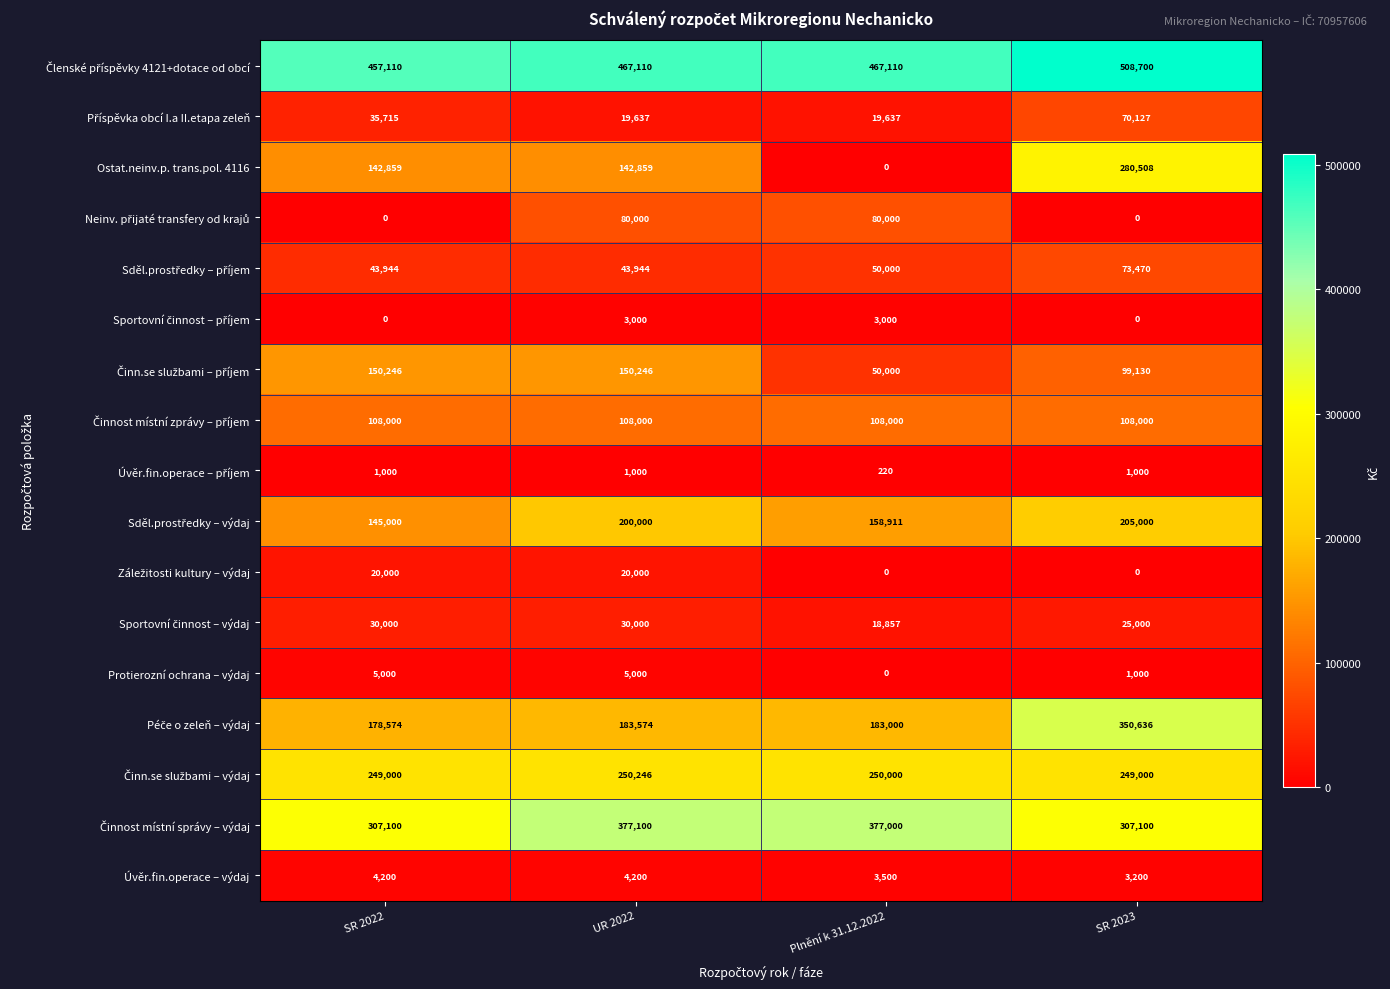

At how many categories does at least one series exceed 26172?

4